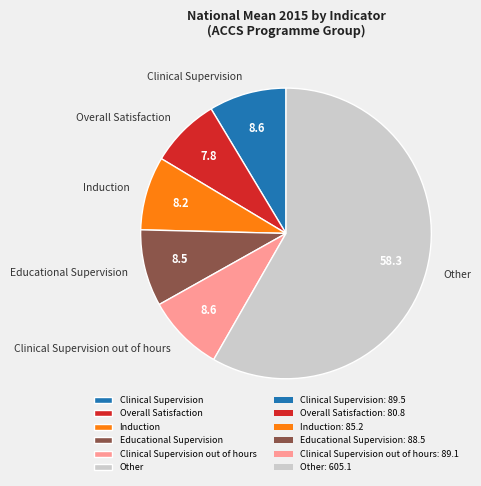

Which slice is the largest?

Other